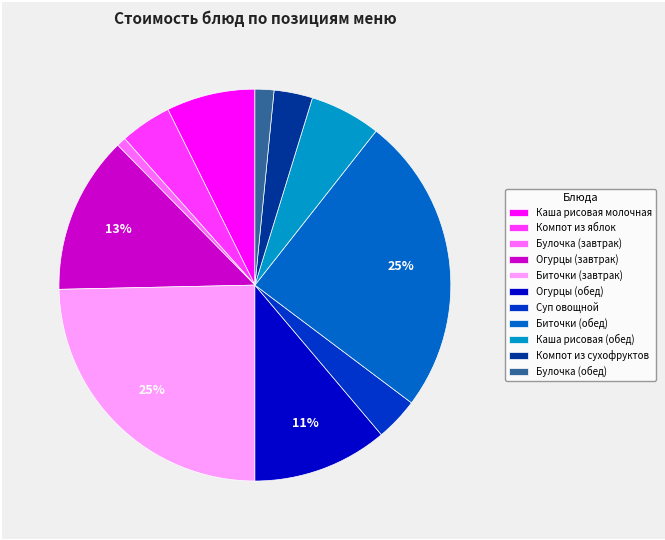

How many segments does this pie chart have?

11